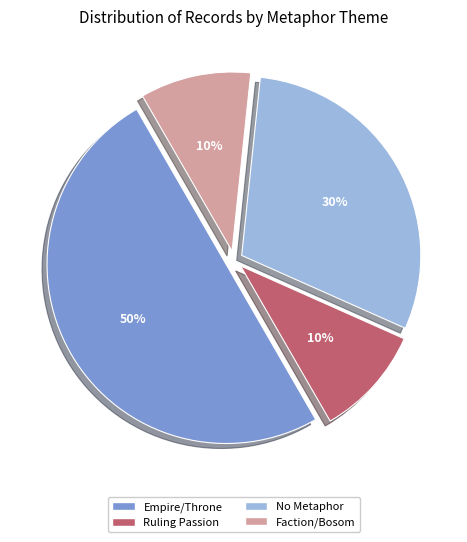

To the nearest percent, what is the average slice percentage?

25%